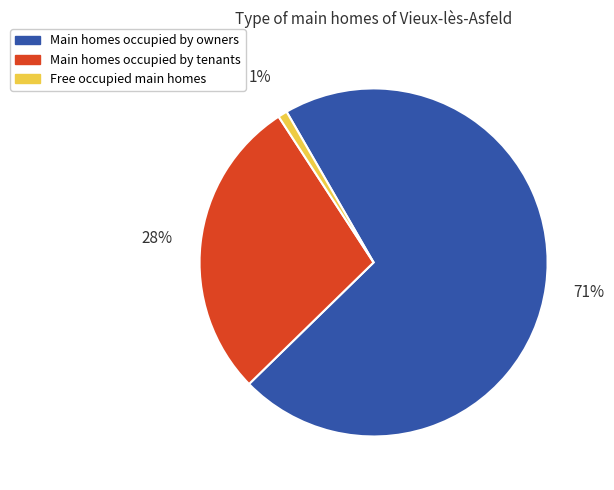

To the nearest percent, what is the difference between the largest and smallest slice percentages?

70%